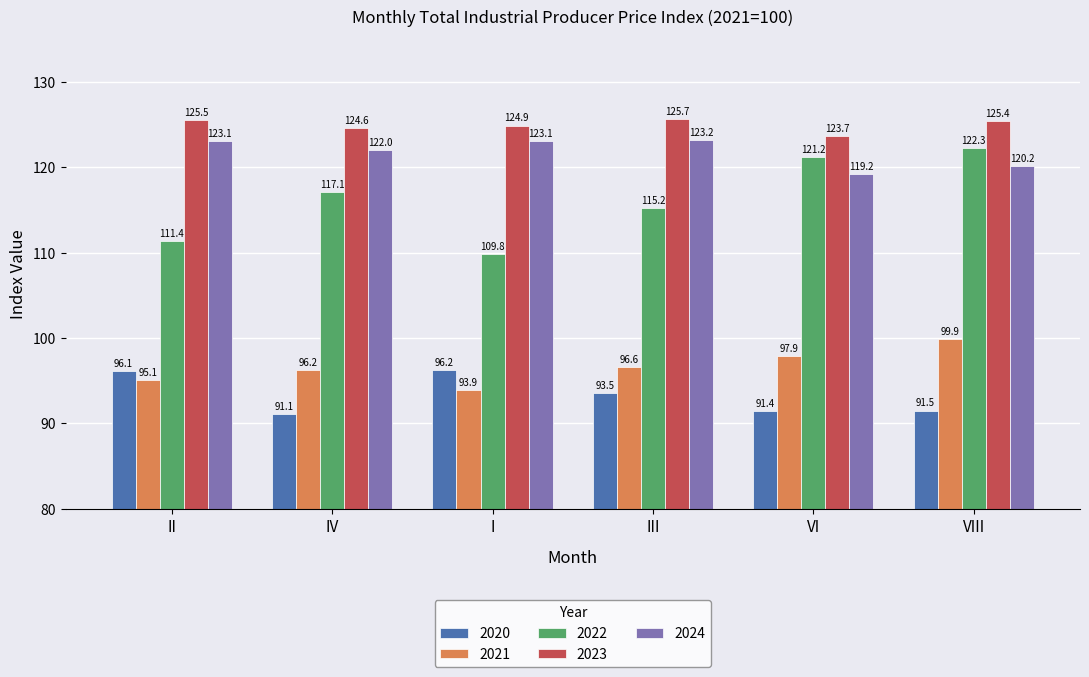

Which series has the largest total across all categories?

2023